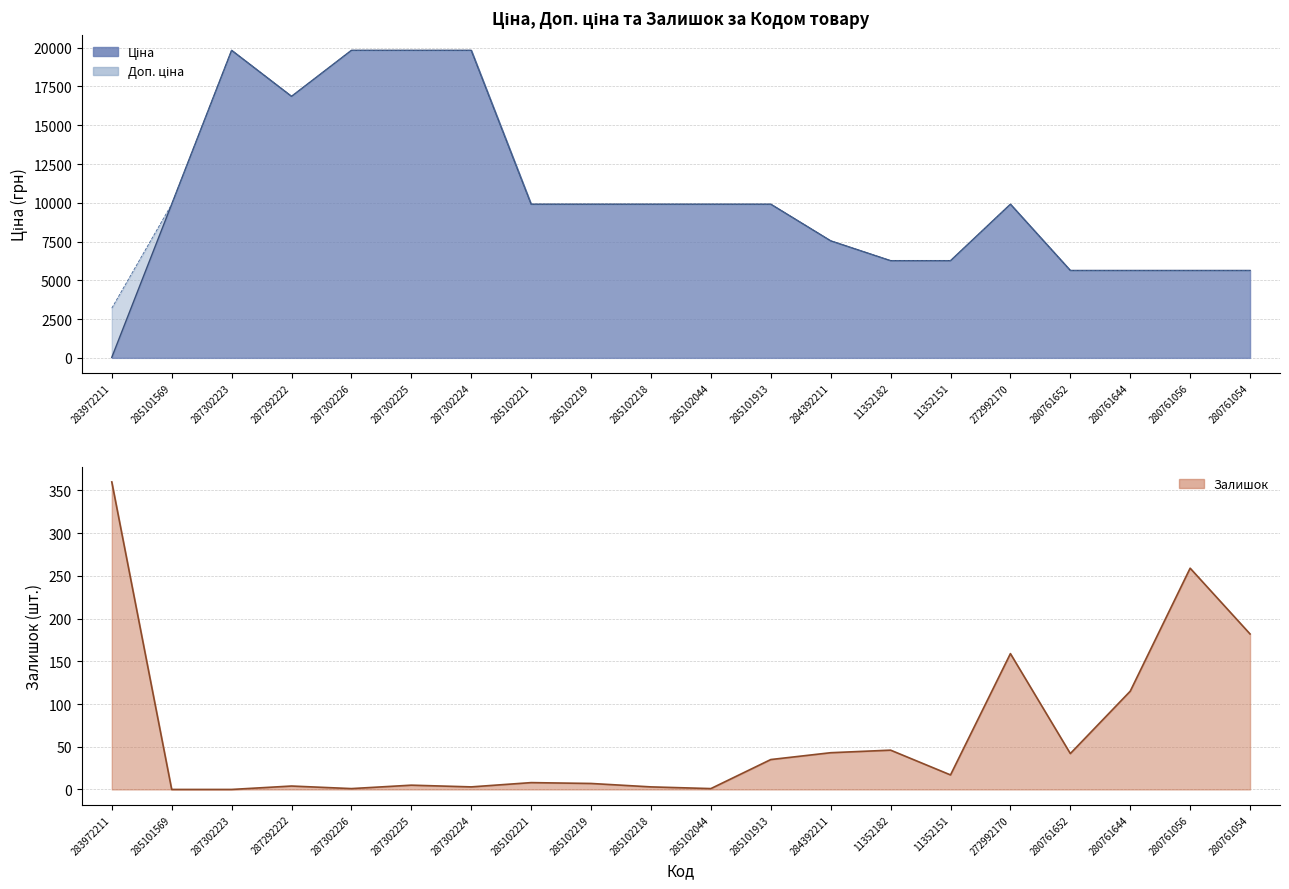

What is the label of the 18th point from the left?

280761644